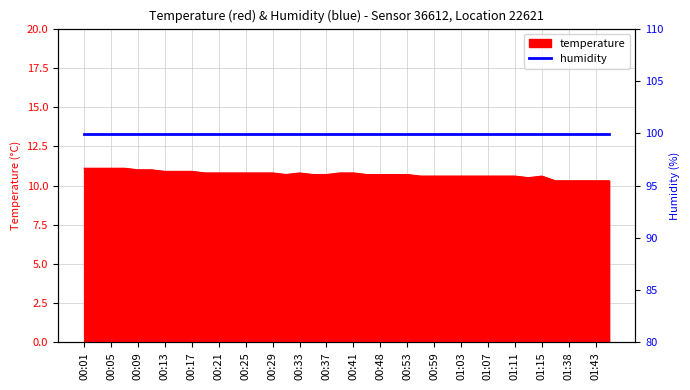

What is the sum of the values at 00:15 and 00:46?

21.6